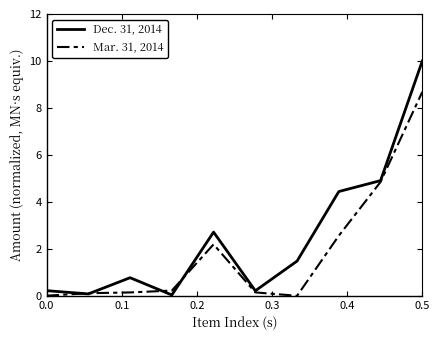

Rank the series by their average value, from lowest to highest.

Mar. 31, 2014, Dec. 31, 2014